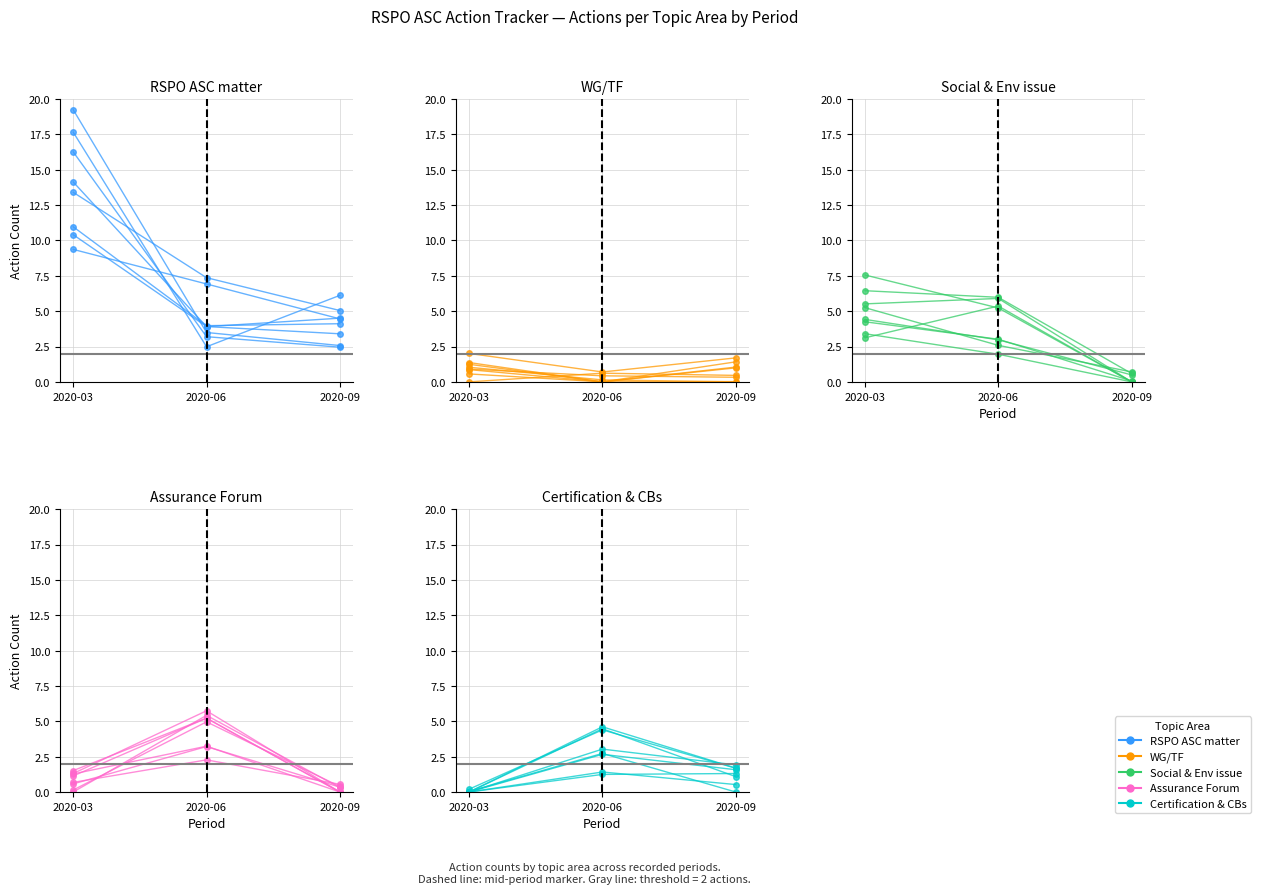

What is the spread (max minus min) of values at 2020-06?

6.9